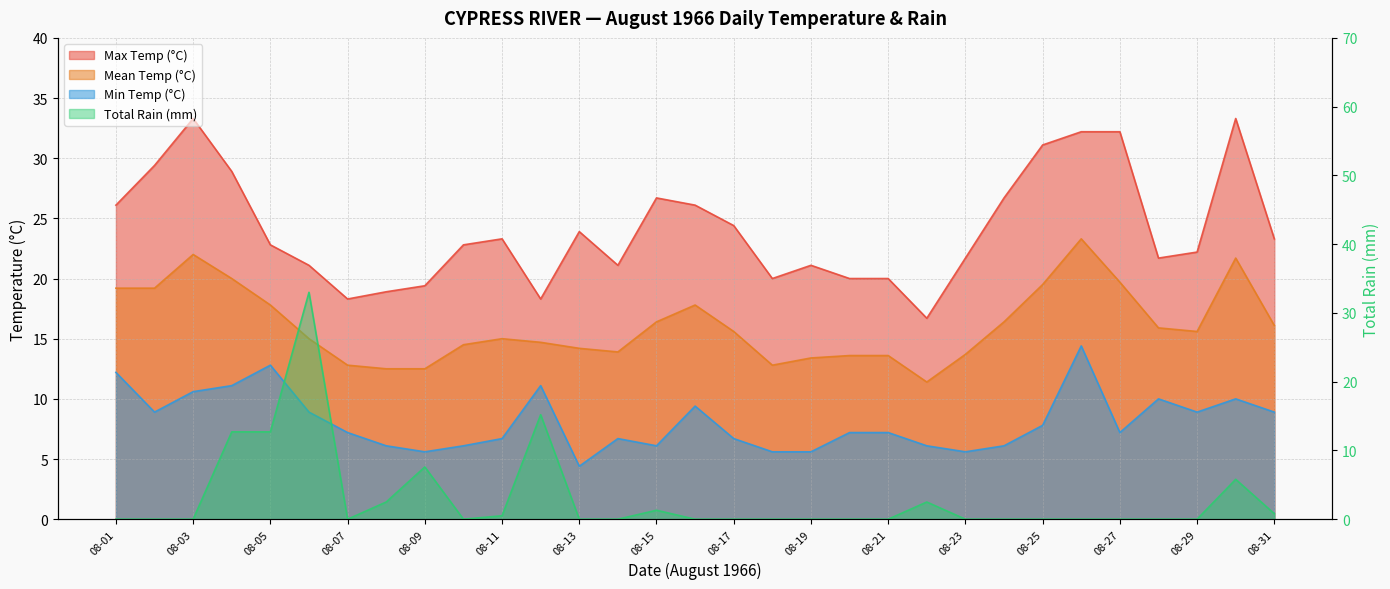

Is the value of Mean Temp (°C) at 08-20 greater than the value of Total Rain (mm) at 08-18?

Yes